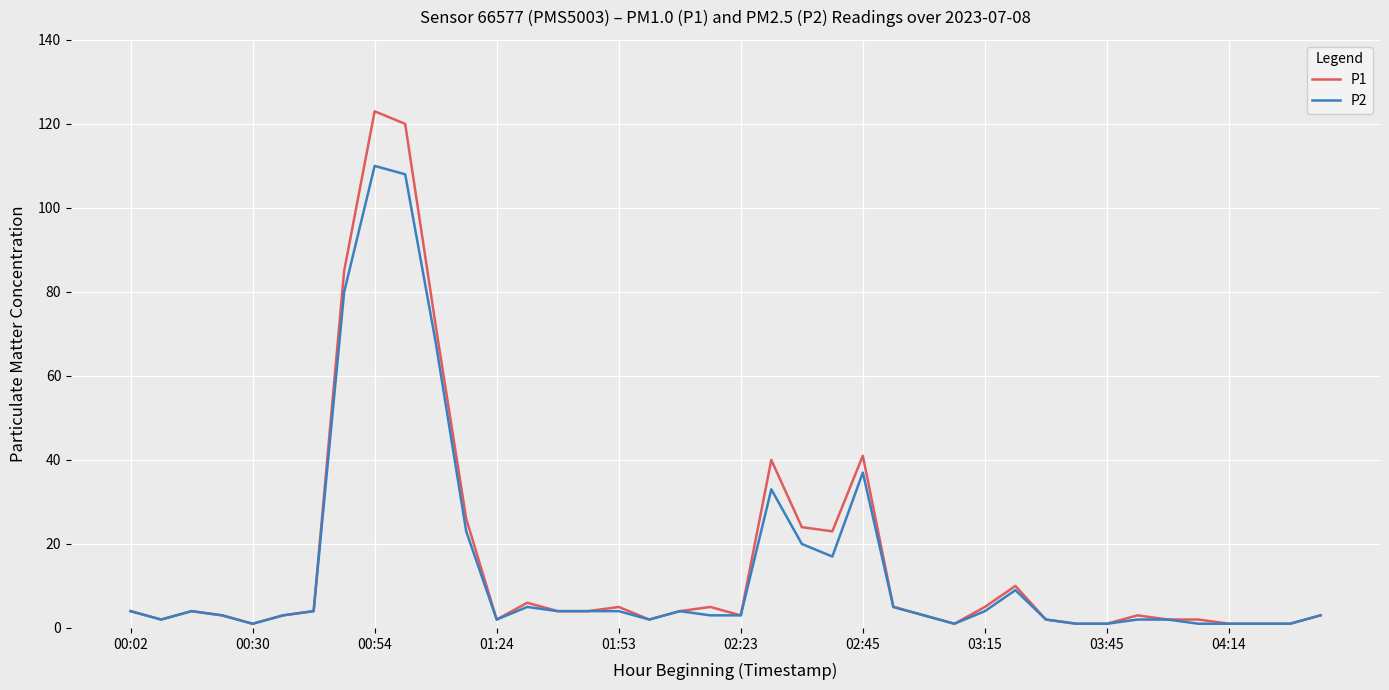

Which series has the largest range (max minus min)?

P1